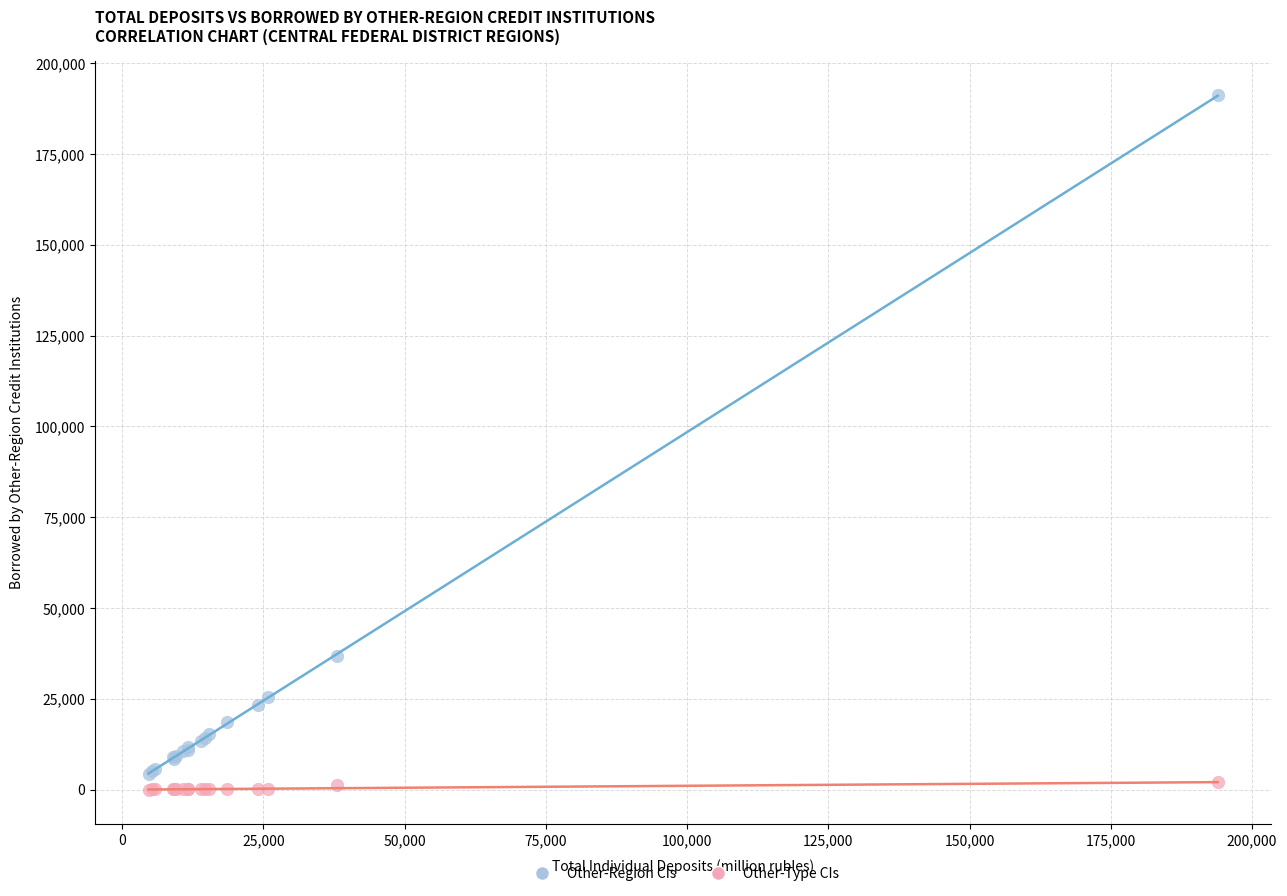

Across all series, what Y value is closest to 95586?

36788